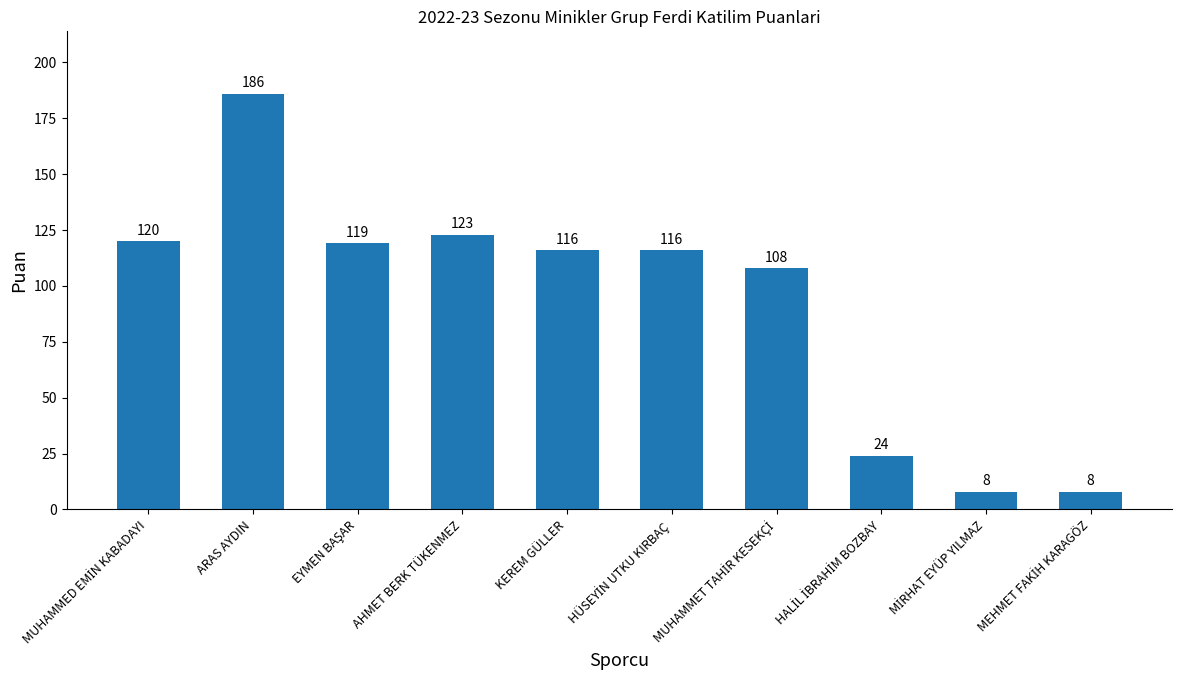

Count the number of categories in the chart.

10